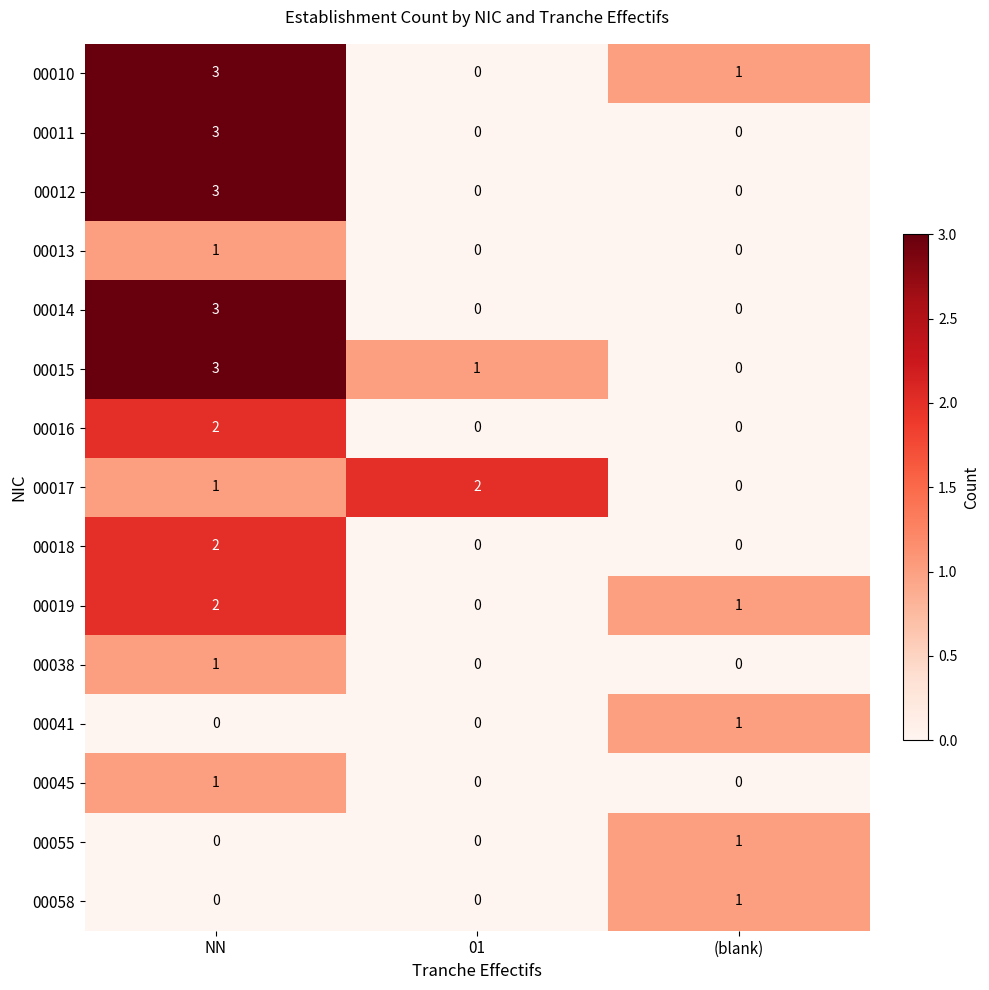

The value of 00016 at NN is 3. True or false?

False